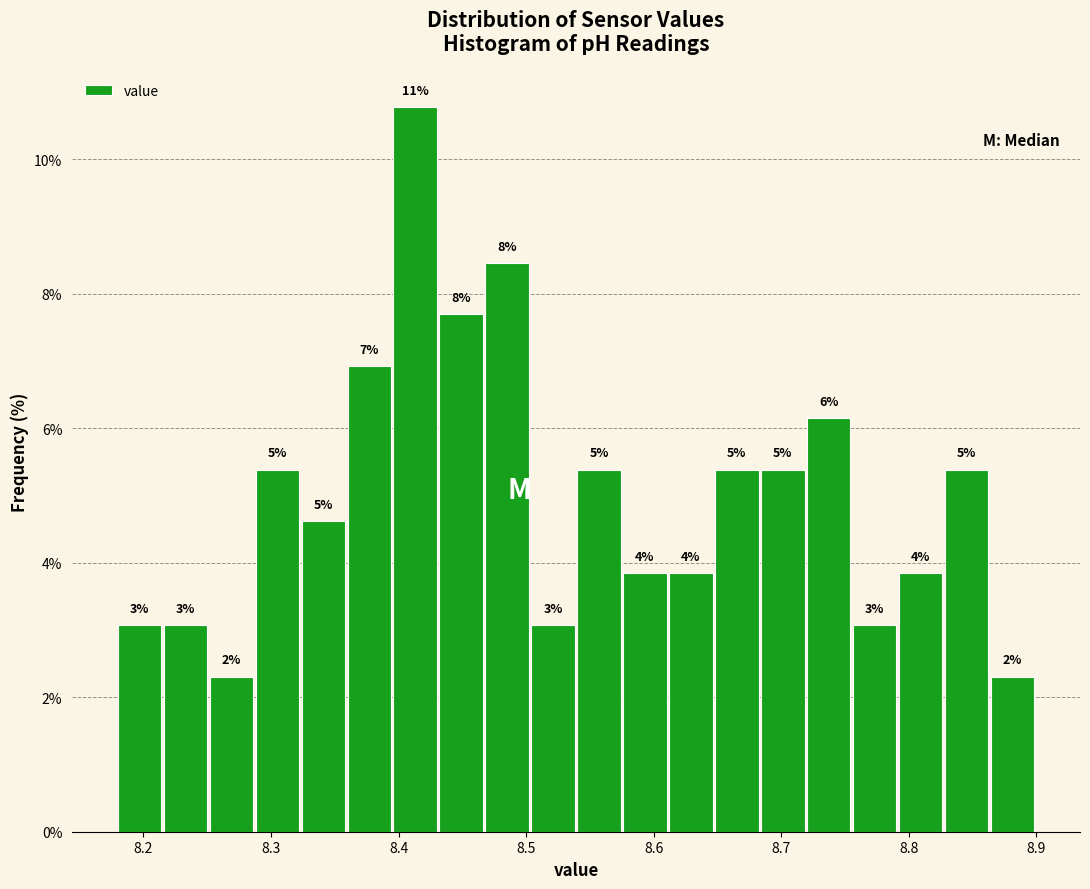

Around what value on the x-axis is the tallest bar? Give the approximate position of its centre, as read against the axis.

8.41